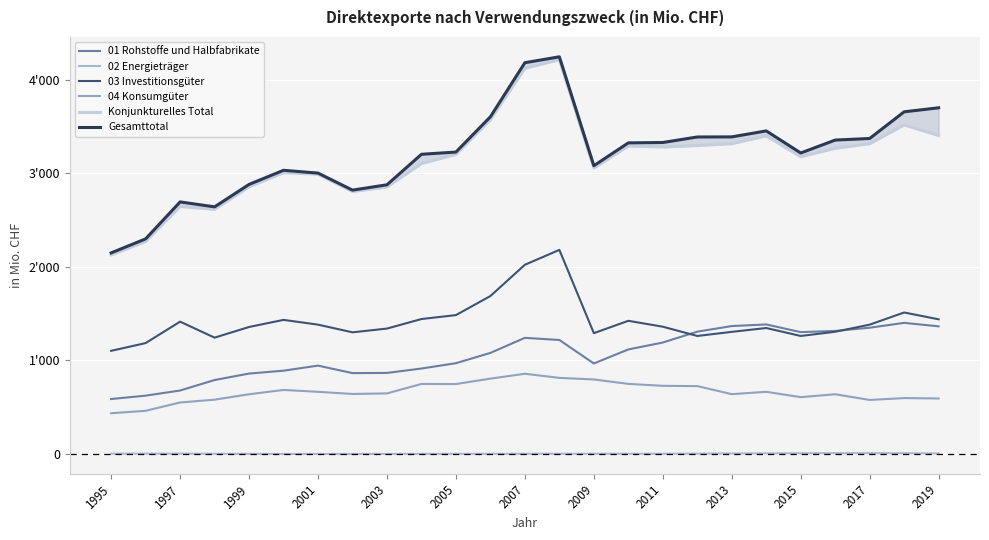

Is this an area chart (filled region under the line)?

No